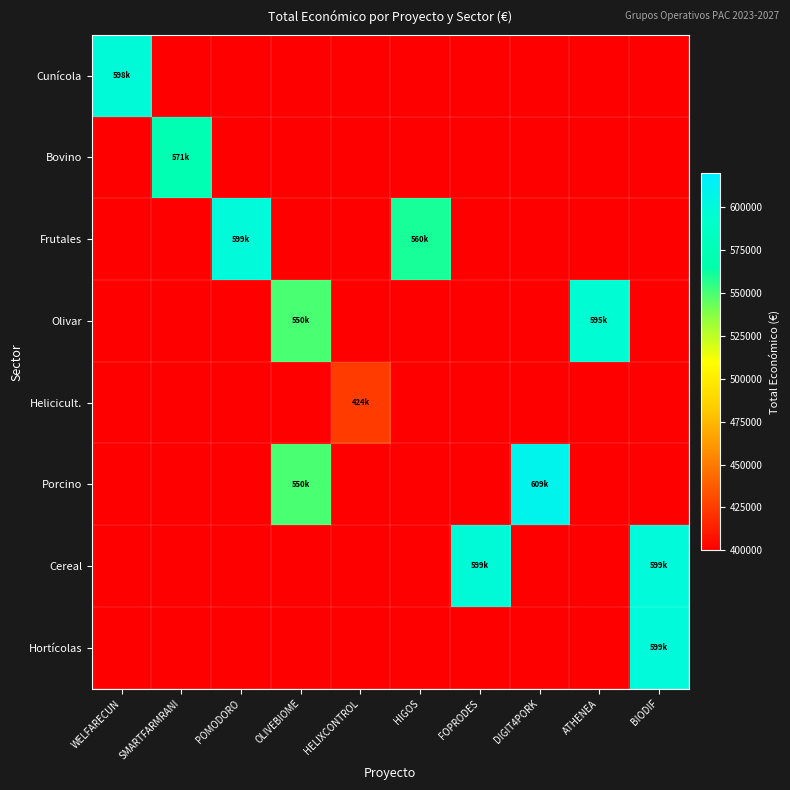

What is the spread (max minus min) of values at HELIXCONTROL?

424720